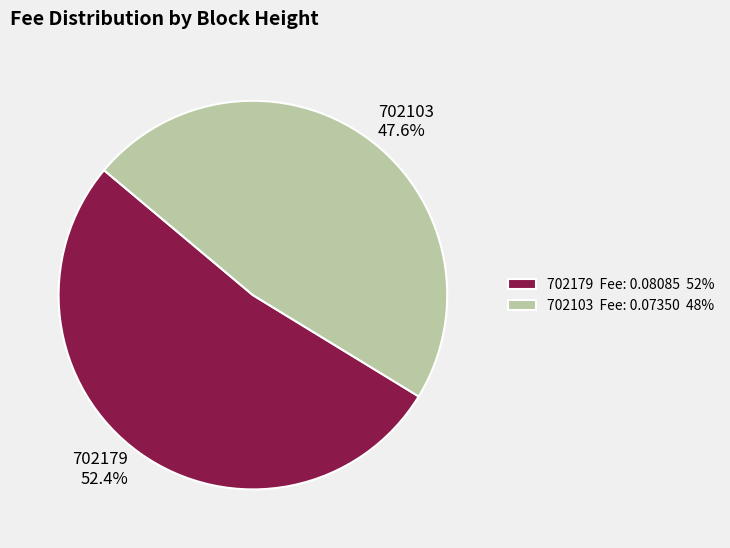

What portion of the pie excludes 702103?

52.4%